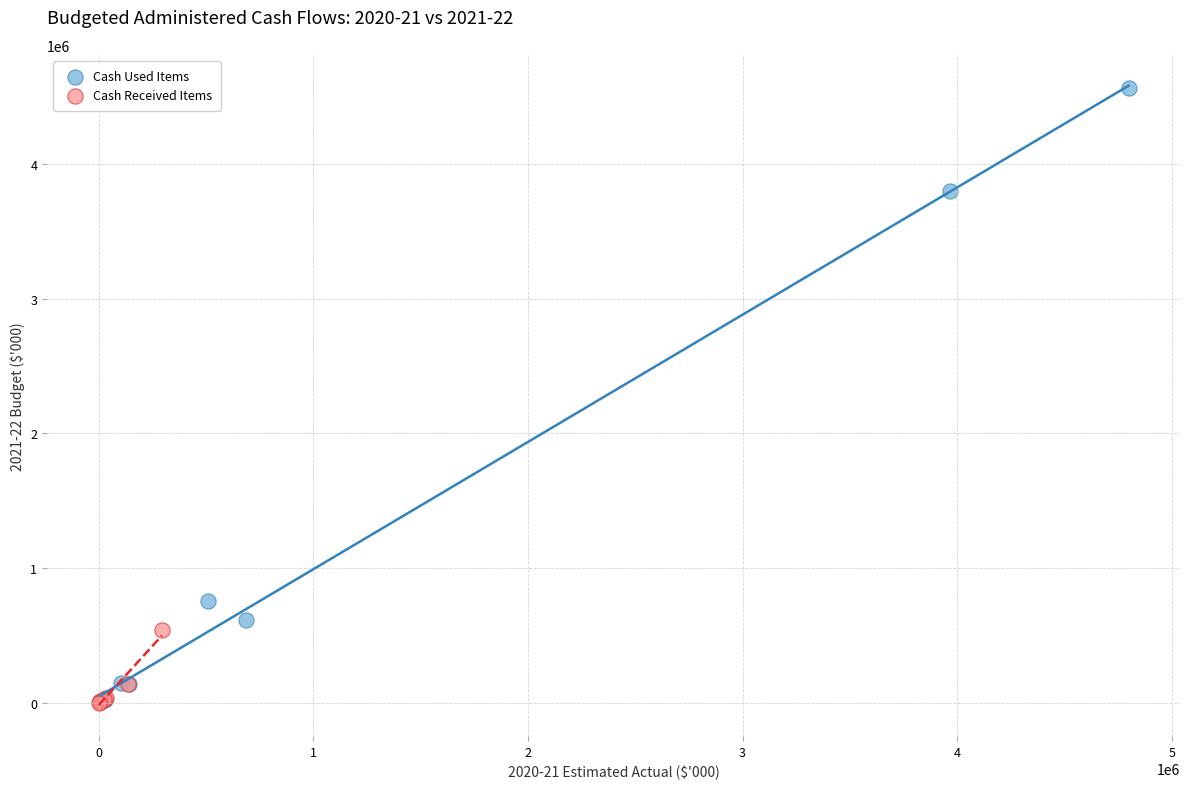

Which series reaches the maximum Y coordinate?

Cash Used Items